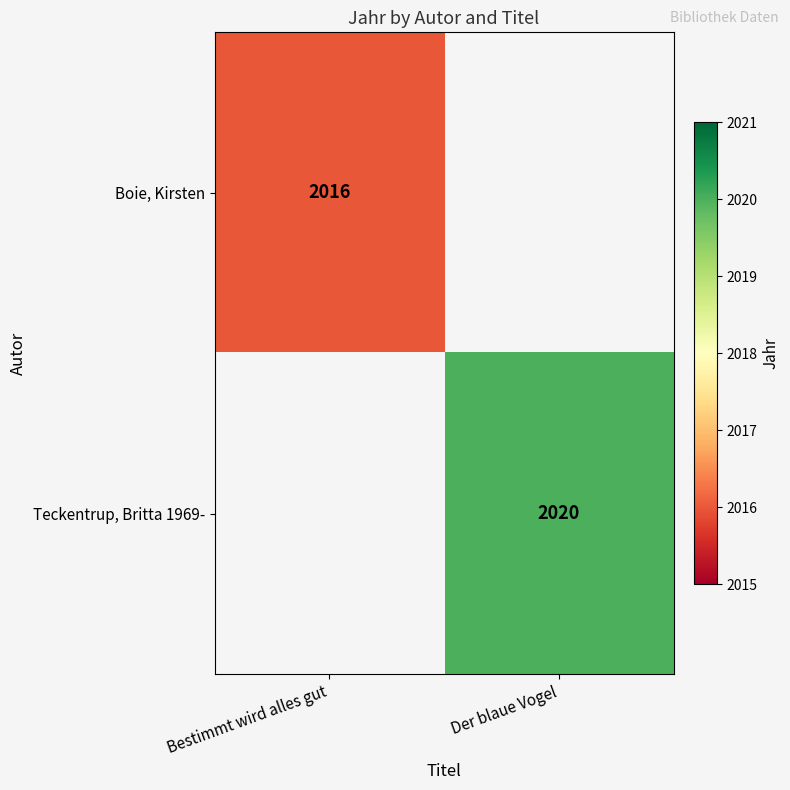

Which label corresponds to the smallest value in the chart?

Bestimmt wird alles gut